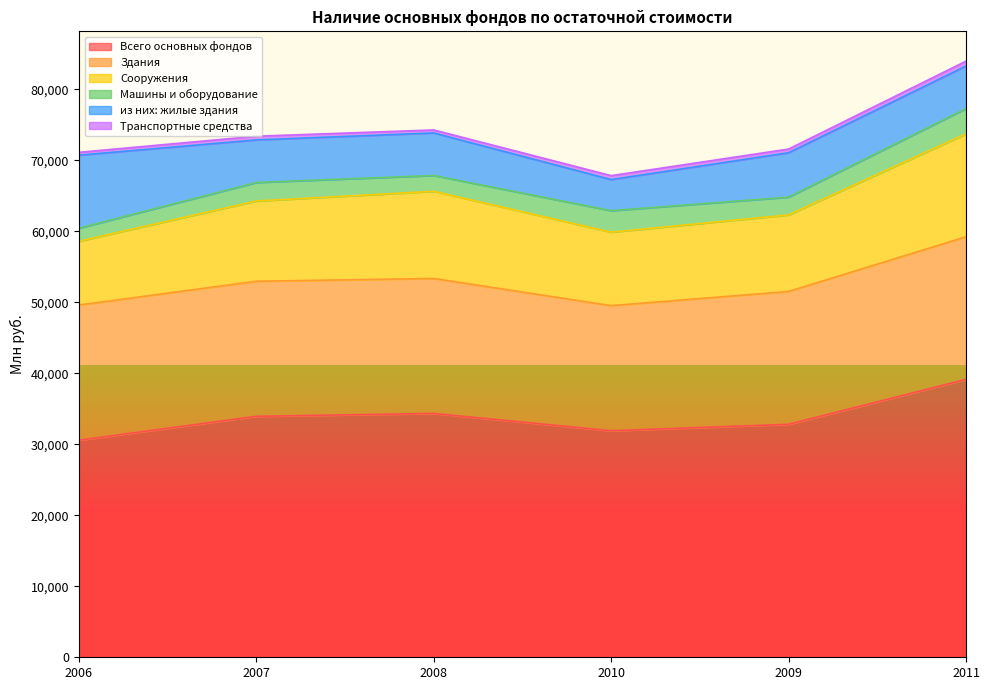

At which category does Всего основных фондов reach its first local valley?

2010